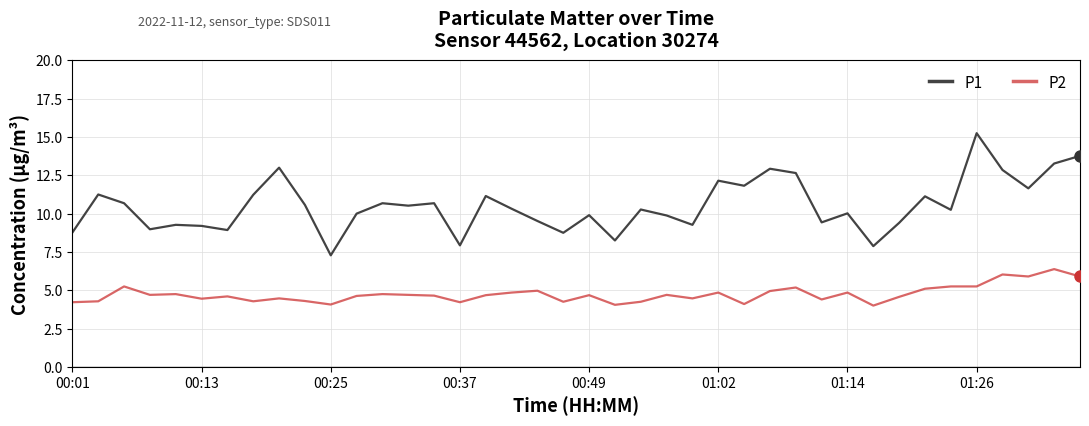

Which series has the largest range (max minus min)?

P1